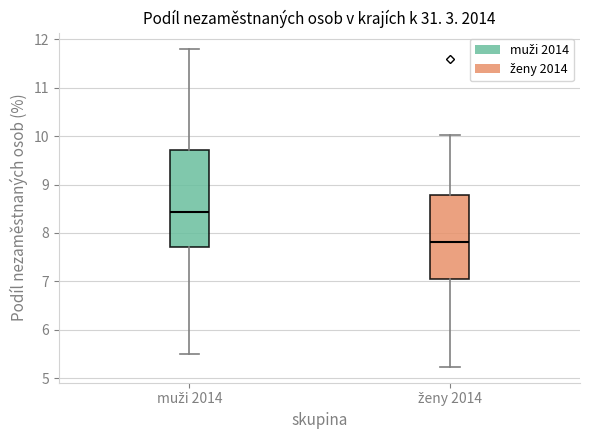

Reading left to right, read every box against the y-axis: the position of its median line, the range the box covers, and the ends of its whiskers. The values are not printed on the chart, so give them approximately, as read against the axis.

muži 2014: median 8.4, box 7.7 to 9.7, whiskers 5.5 to 11.8
ženy 2014: median 7.8, box 7.0 to 8.8, whiskers 5.2 to 10.0